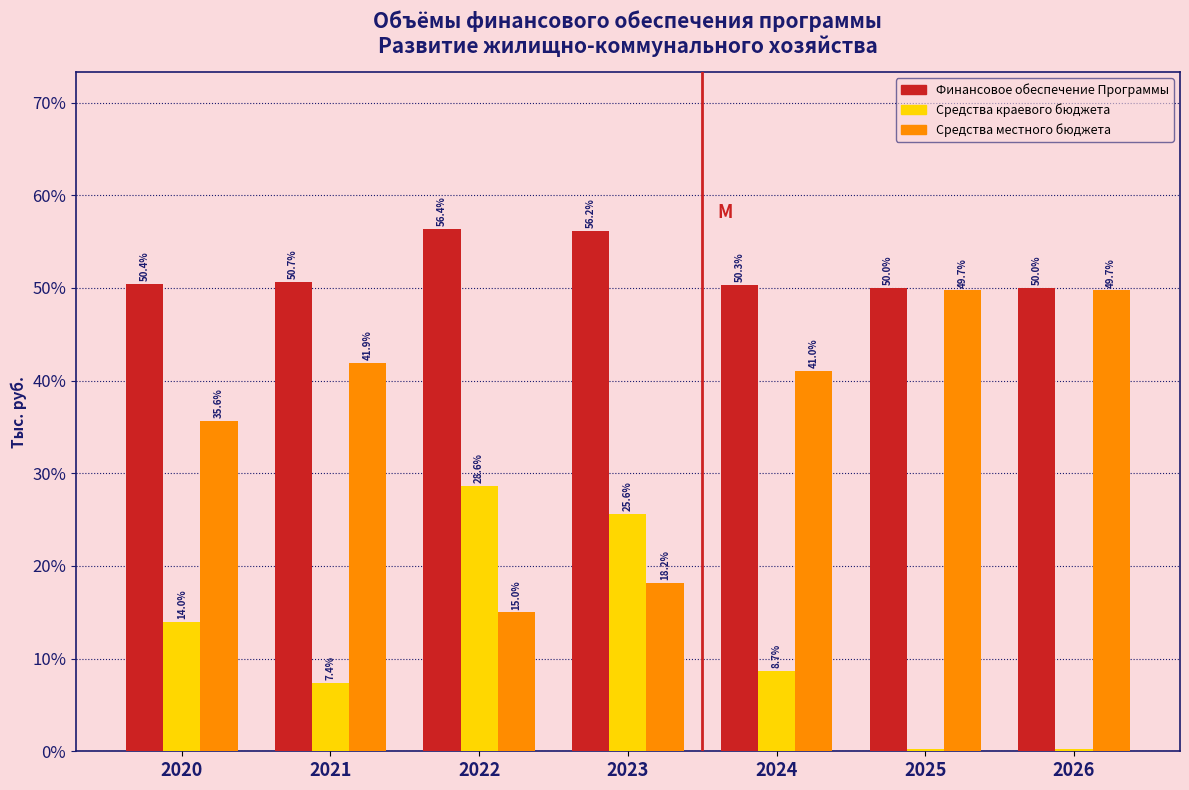

Is the value of Средства краевого бюджета at 2024 greater than the value of Финансовое обеспечение Программы at 2021?

No